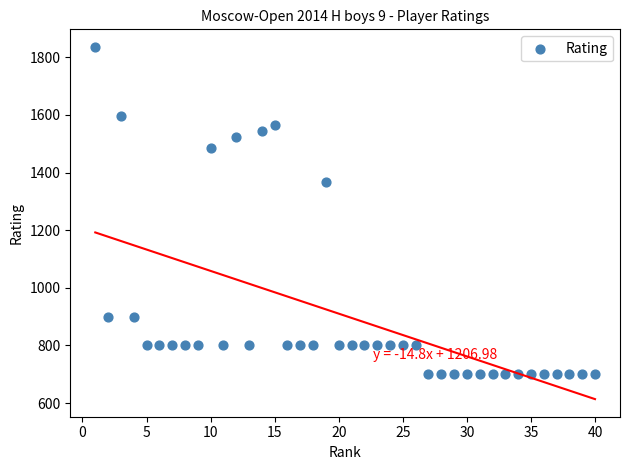

What is the range of X values (max minus min)?

39